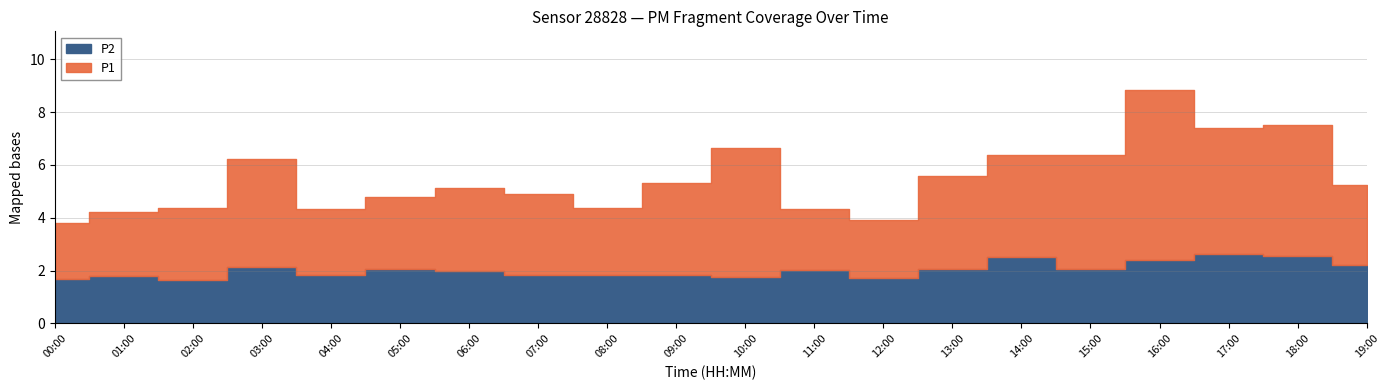

Which series has the largest total across all categories?

P1